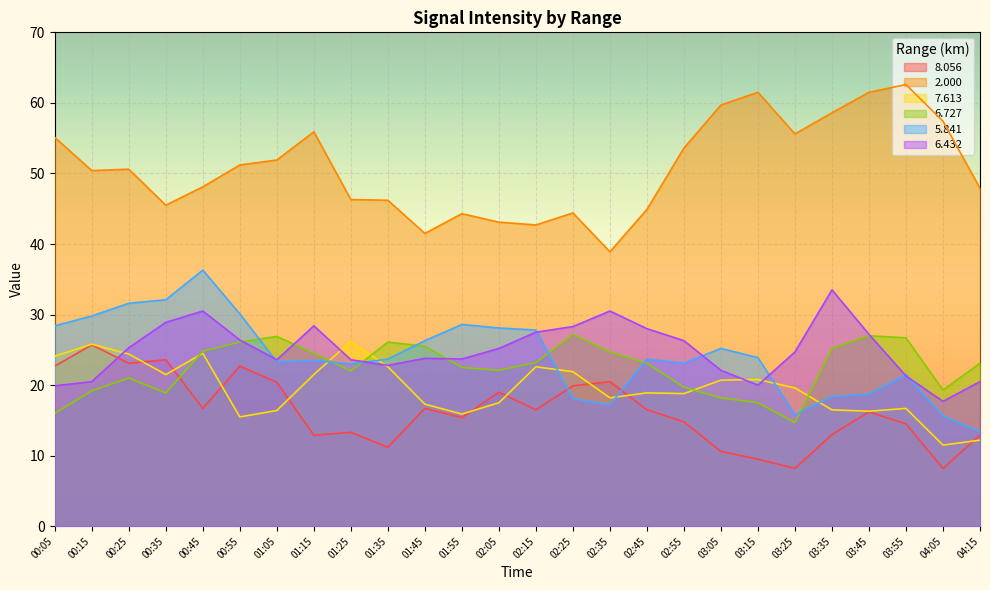

Which category has the highest value across all series?

03:55